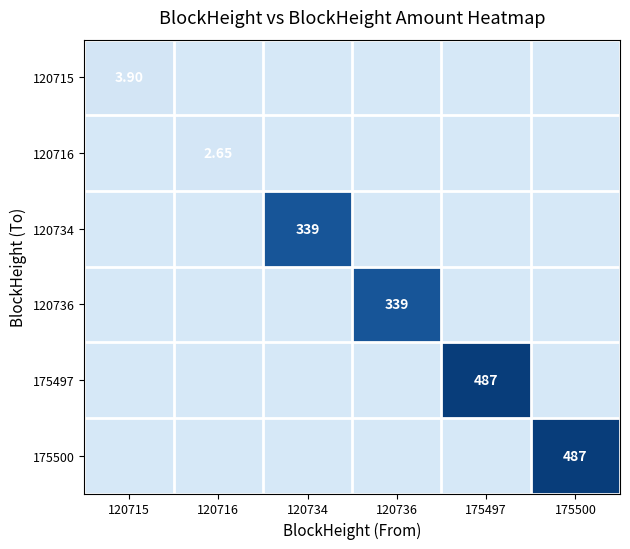

Count the number of data series in this chart.

6